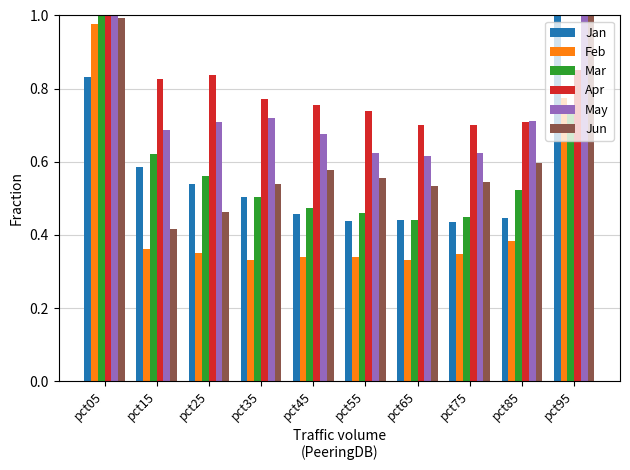

List the labels in order of Apr value, largest first.

pct05, pct95, pct25, pct15, pct35, pct45, pct55, pct85, pct65, pct75